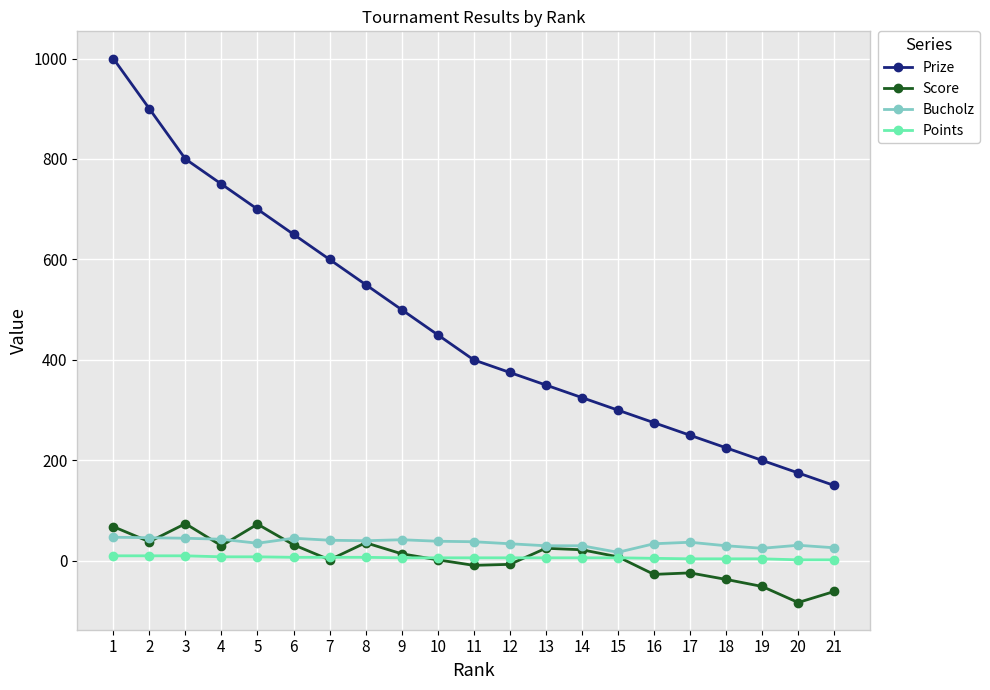

What is the sum of the Bucholz values at 17 and 6?

82